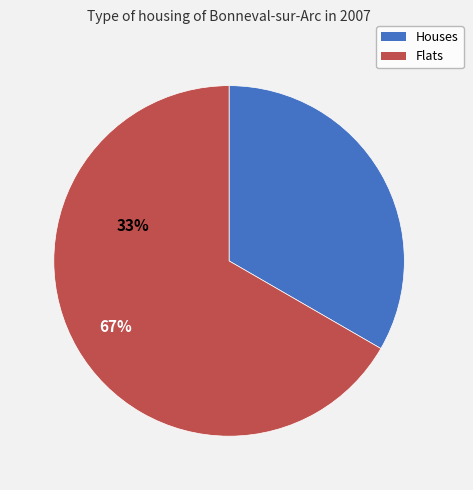

To the nearest percent, what percentage of the pie is B?

67%